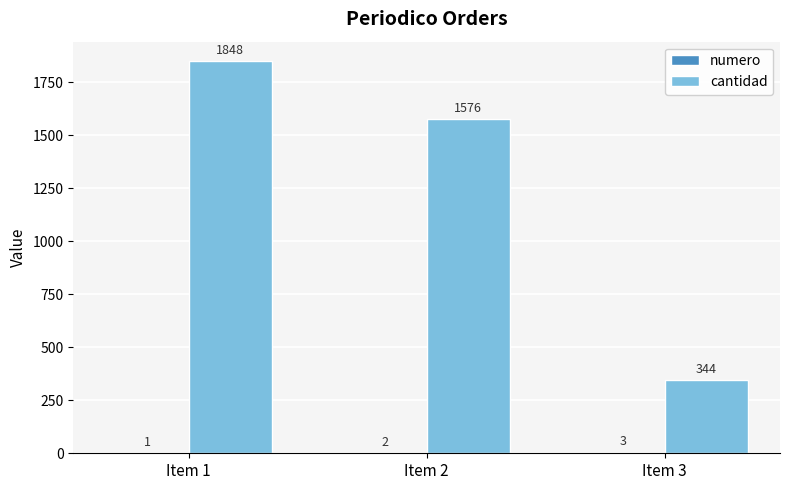

What is the sum of all cantidad values?

3768